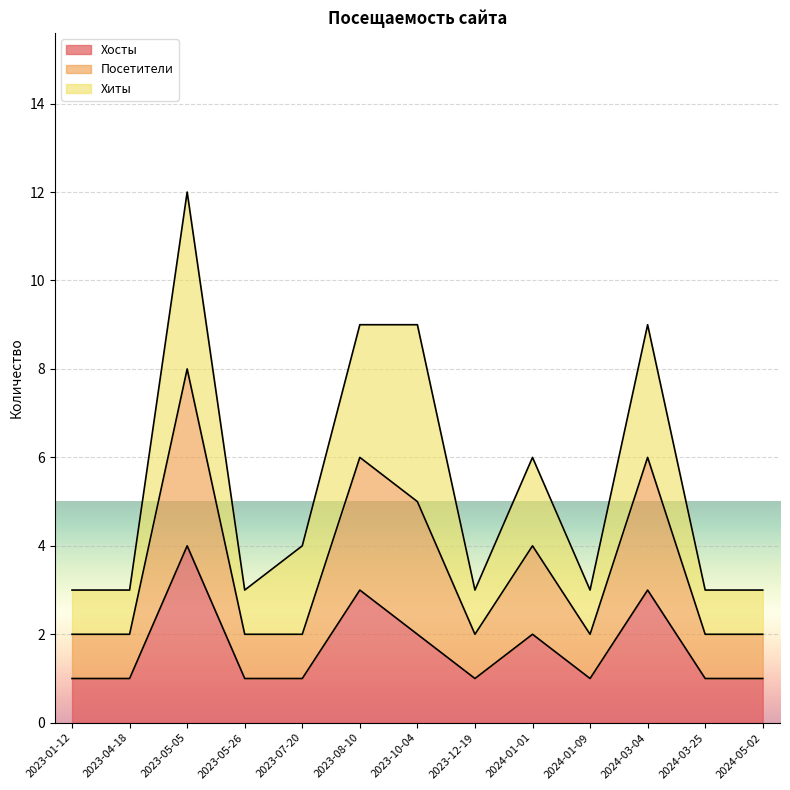

What is the label of the 10th point from the right?

2023-05-26